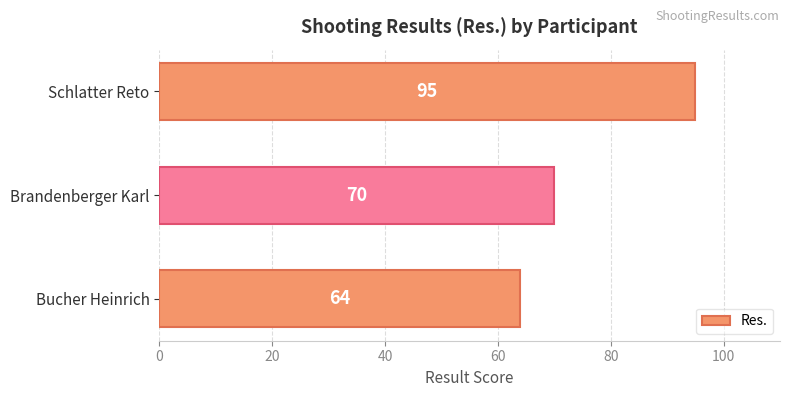

How many values are between 64 and 95?

3